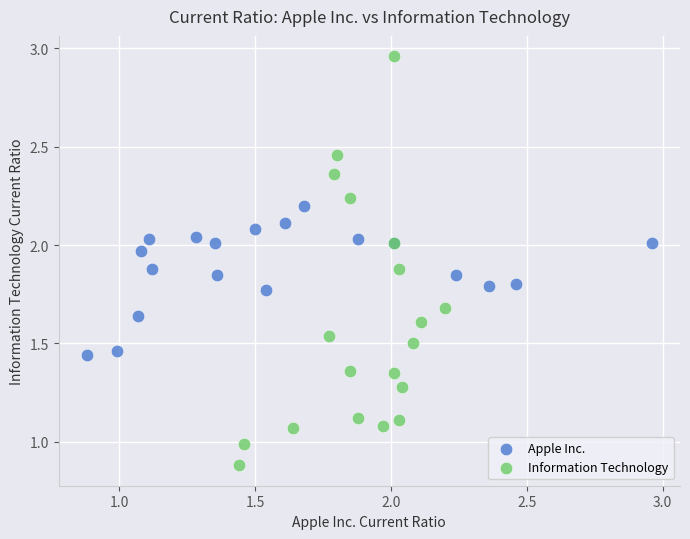

Which series has the widest spread of Y values?

Information Technology